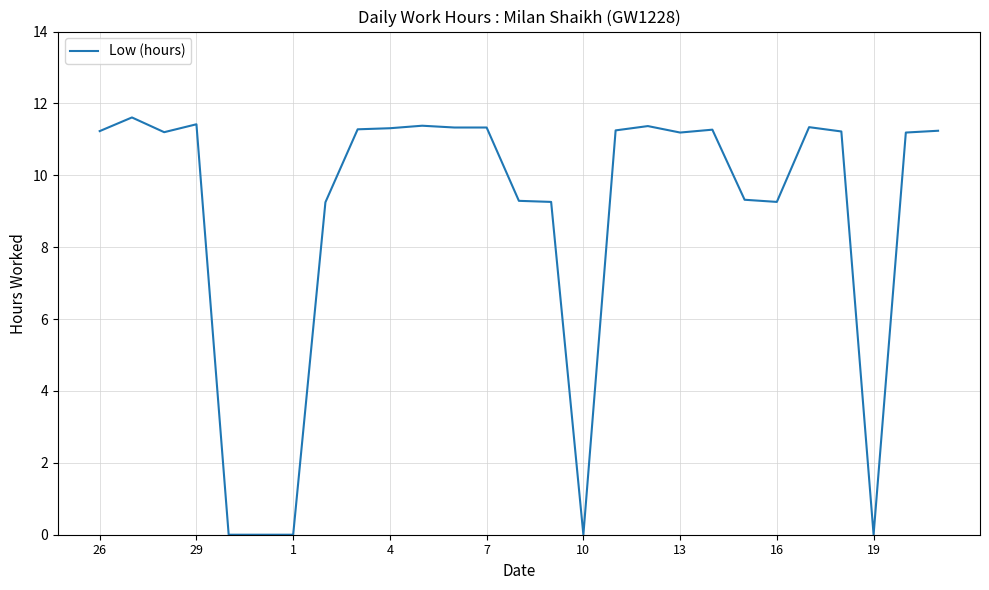

What is the maximum value shown in the chart?

11.6